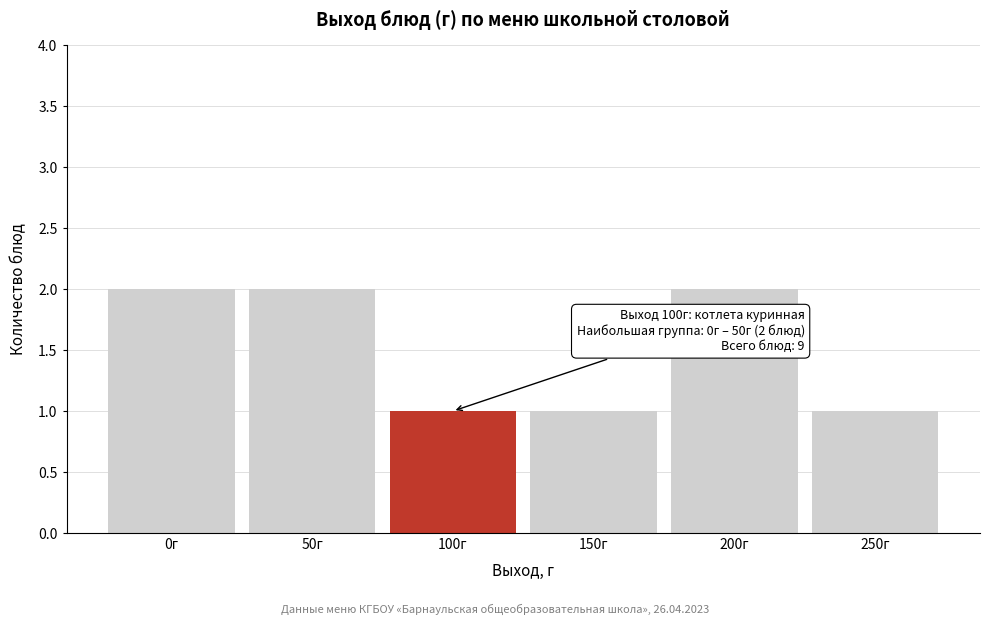

Reading left to right, what are all the values shown in this chart?

2	2	1	1	2	1